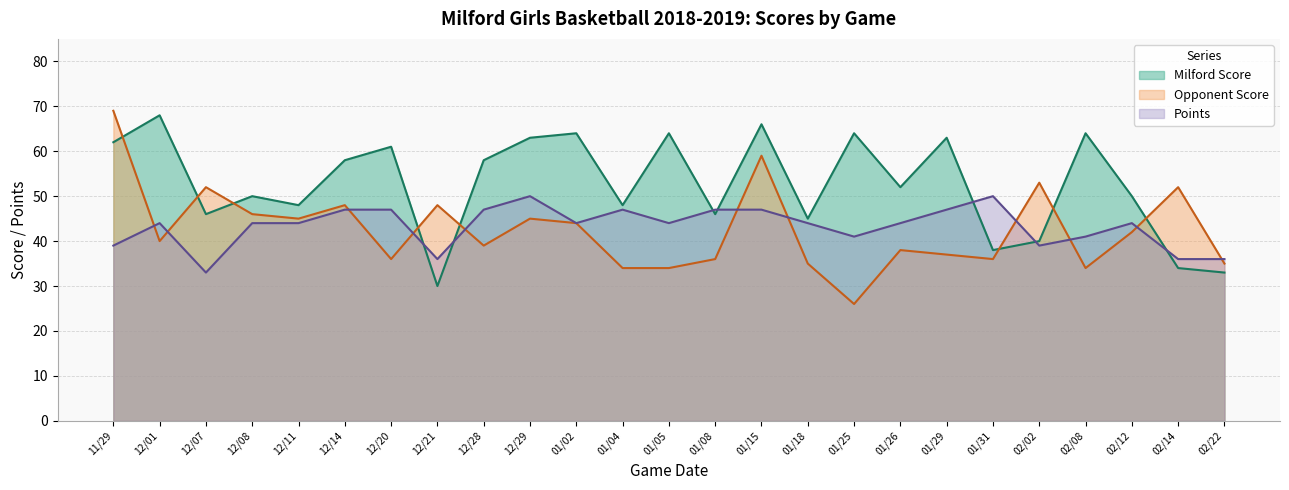

Where is the first local minimum for Milford Score?

12/07